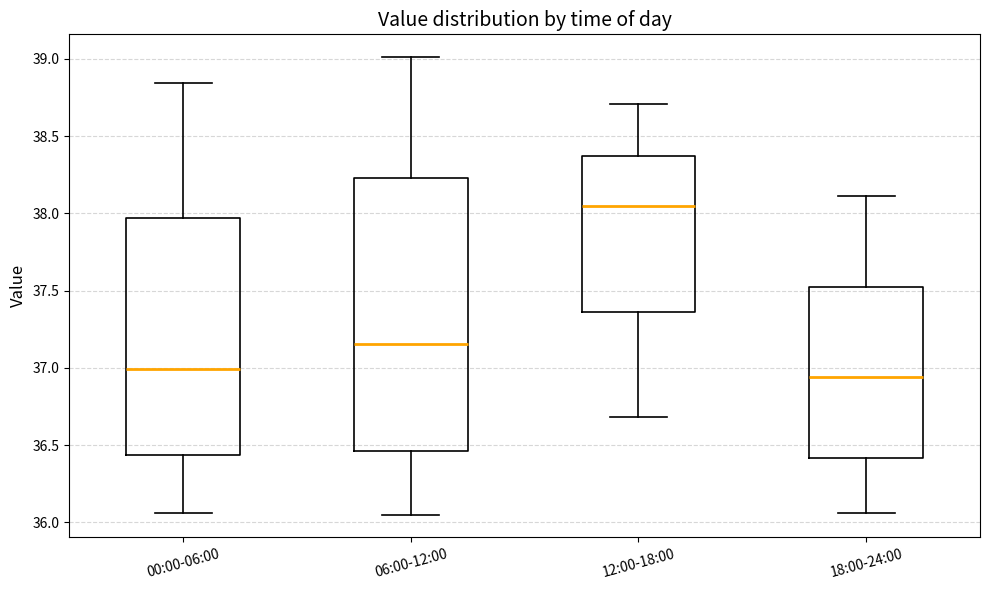

Reading left to right, read every box against the y-axis: the position of its median line, the range the box covers, and the ends of its whiskers. The values are not printed on the chart, so give them approximately, as read against the axis.

00:00-06:00: median 37.00, box 36.45 to 37.95, whiskers 36.05 to 38.85
06:00-12:00: median 37.15, box 36.45 to 38.25, whiskers 36.05 to 39.00
12:00-18:00: median 38.05, box 37.35 to 38.35, whiskers 36.70 to 38.70
18:00-24:00: median 36.95, box 36.40 to 37.55, whiskers 36.05 to 38.10